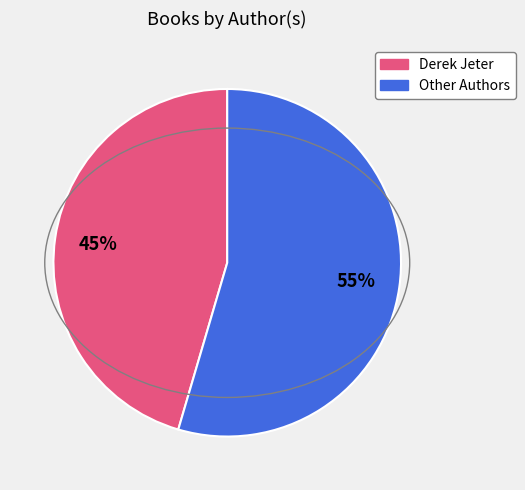

Count the number of slices in the pie.

2